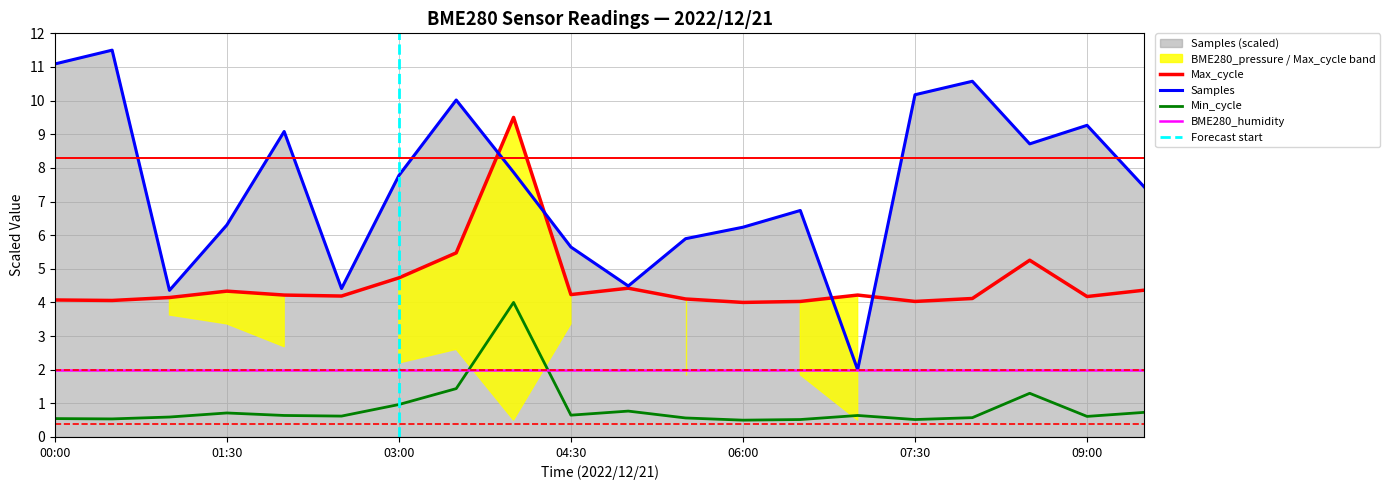

True or false: Min_cycle has more than 1 interior local peaks.

True